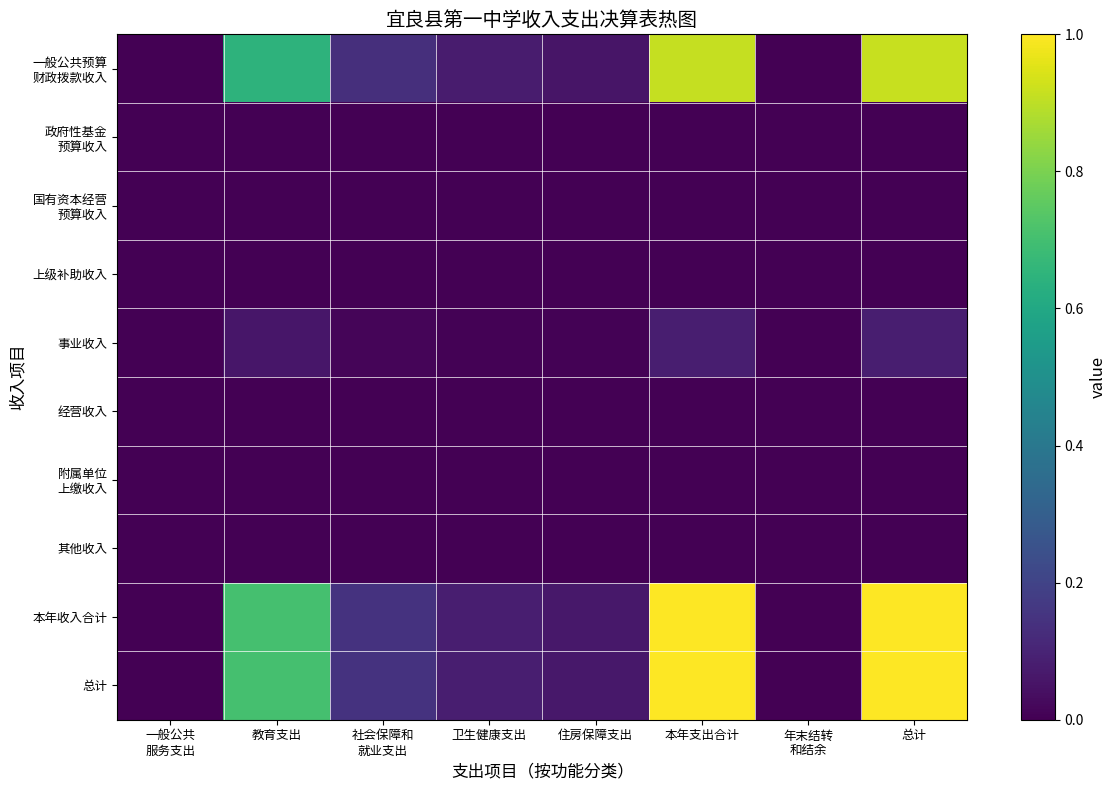

Which series has the largest total across all categories?

总计